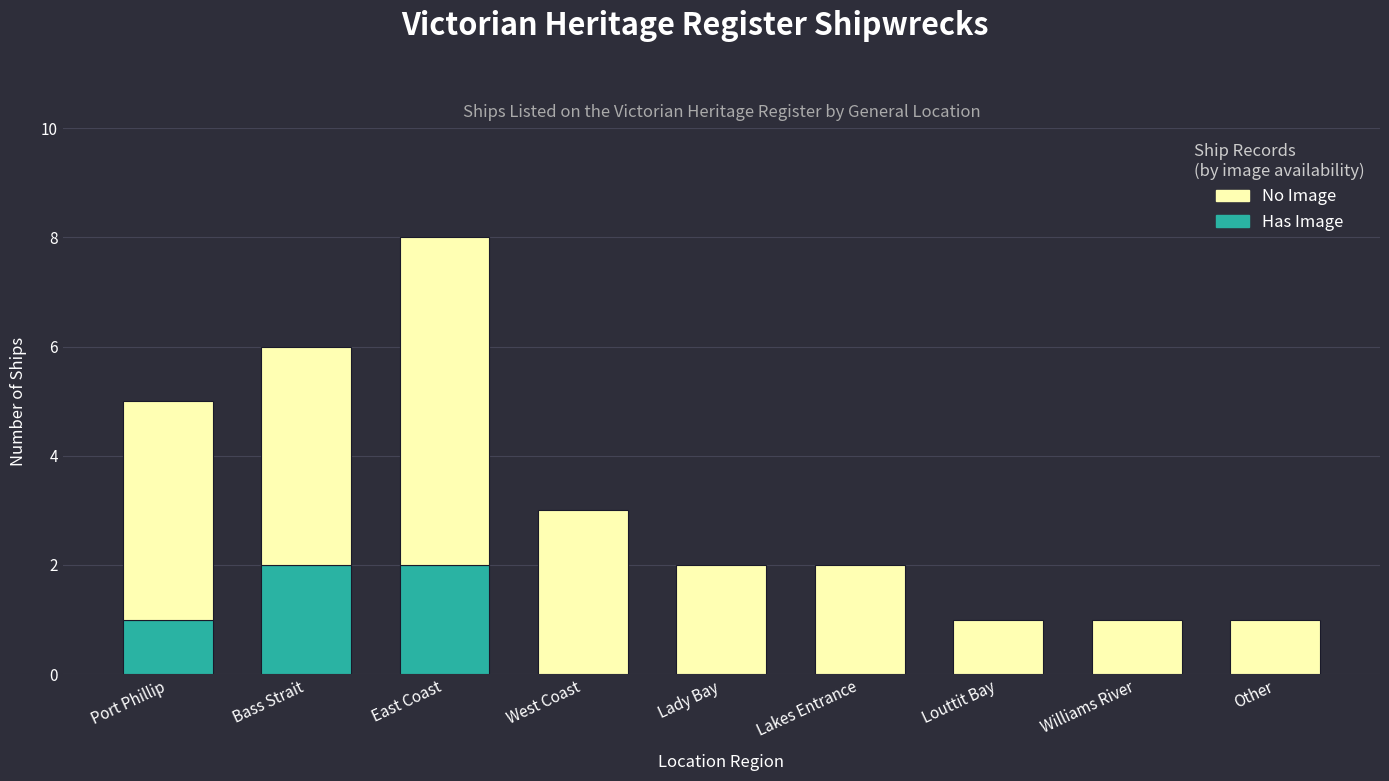

What is the sum of all Has Image values?

5